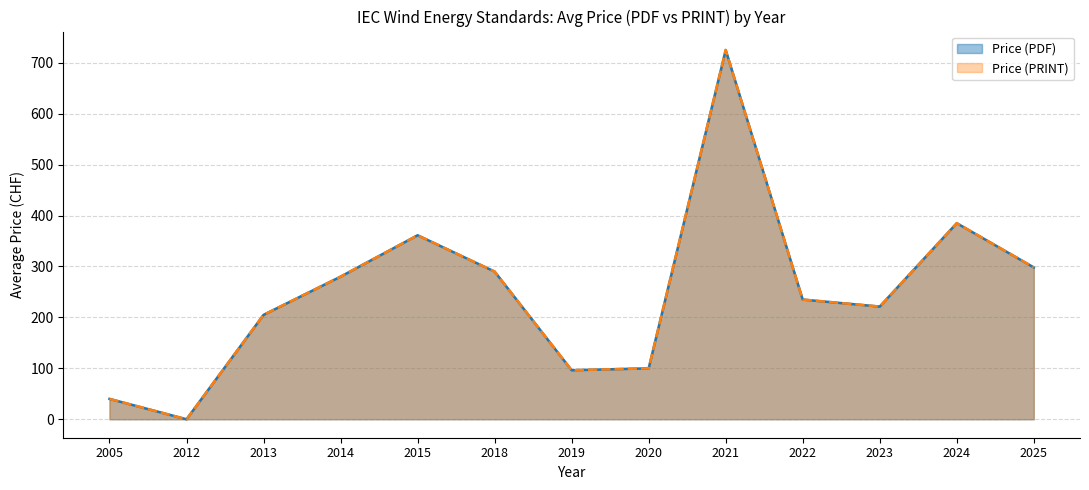

Which series has the largest total across all categories?

Price (PDF)